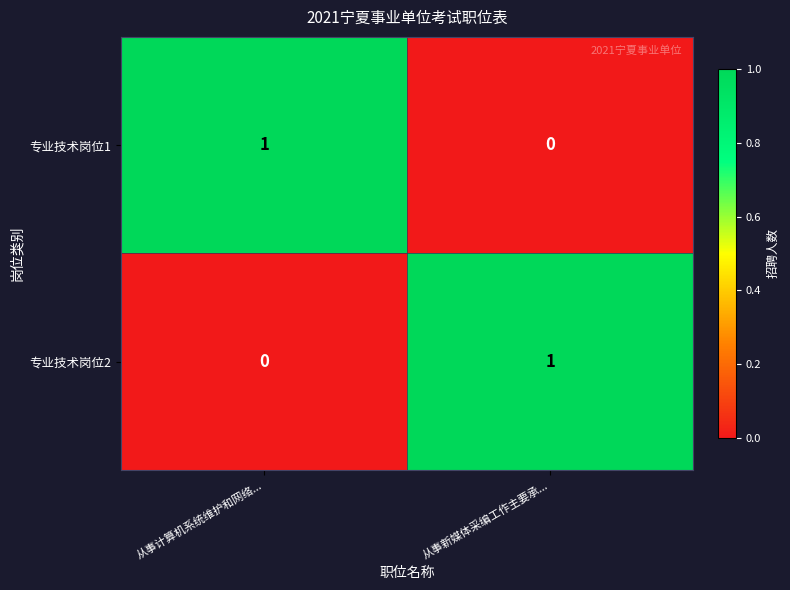

Where is 专业技术岗位1 nearest to the value 0?

从事新媒体采编工作主要承...